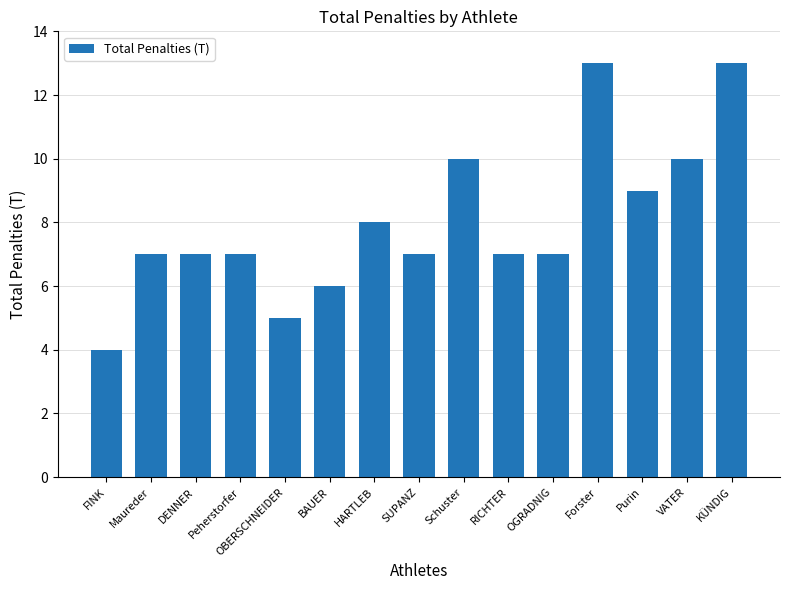

True or false: the data shows 6 at BAUER.

True